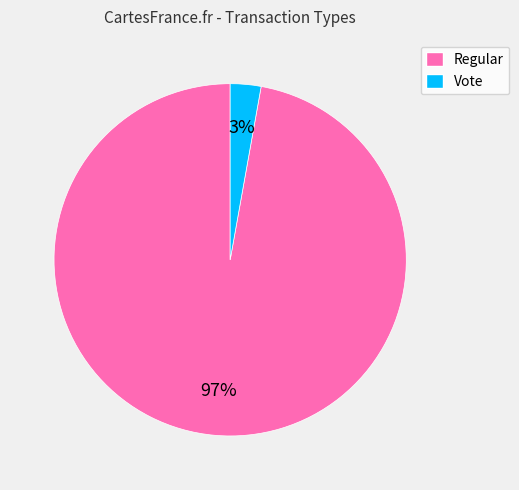

Between Vote and Regular, which is larger?

Regular